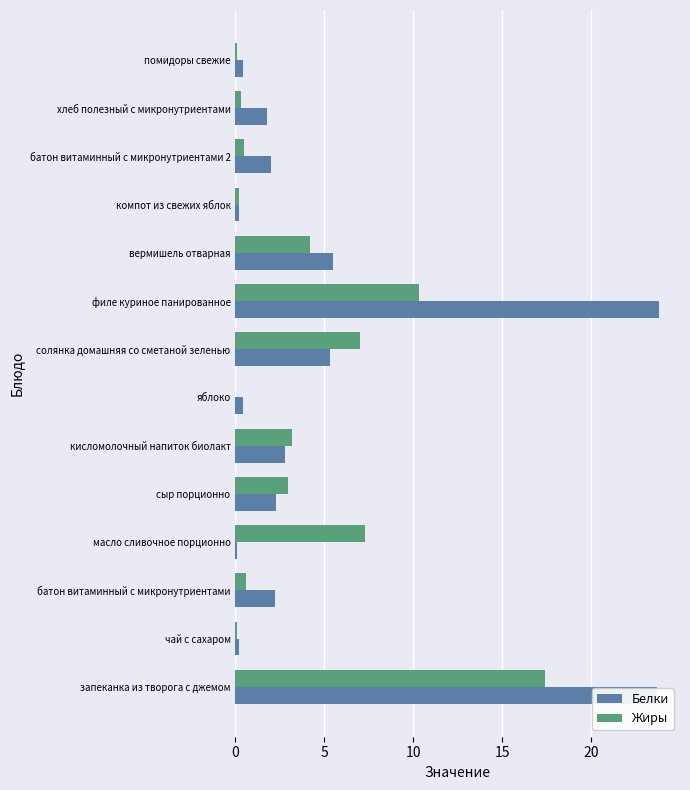

How many categories are shown in the chart?

14